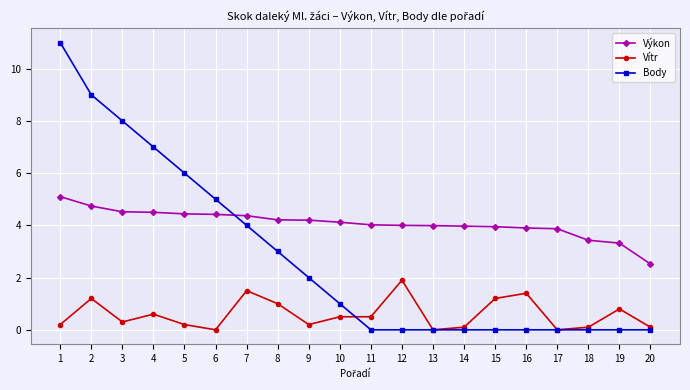

Is it true that Body equals 7.0 at 4?

True